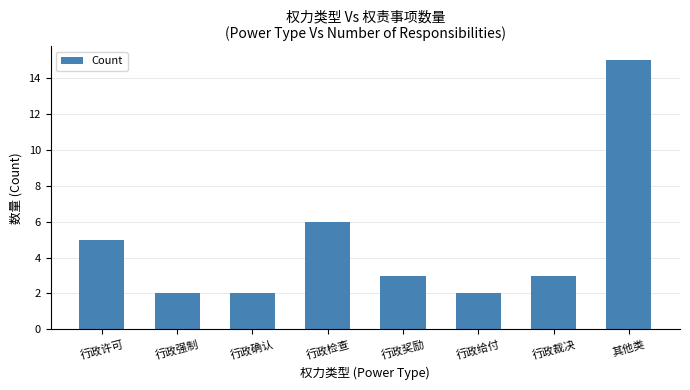

What value does the data have at 行政奖励?

3